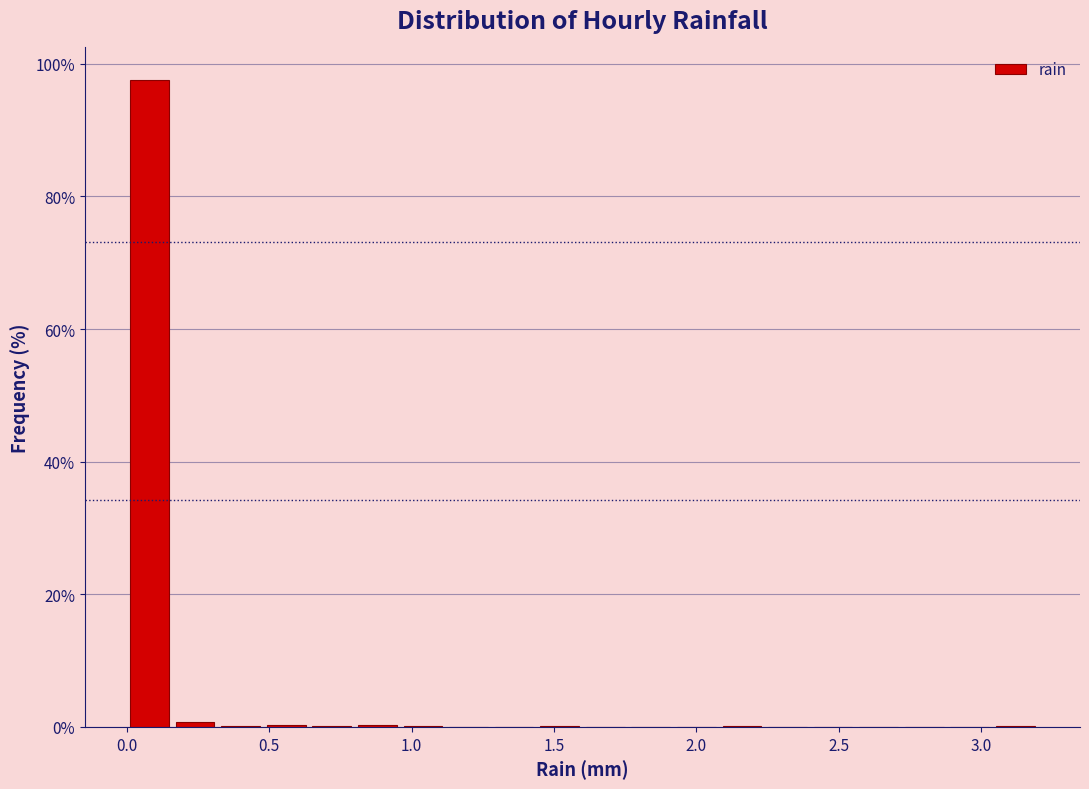

Around what value on the x-axis is the tallest bar? Give the approximate position of its centre, as read against the axis.

0.10